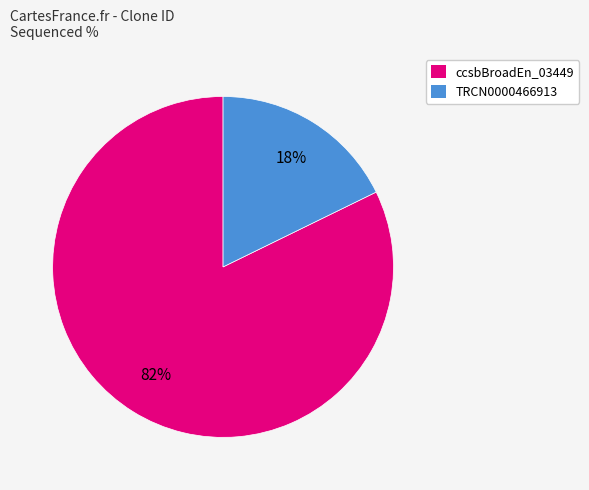

How many slices are in this pie chart?

2